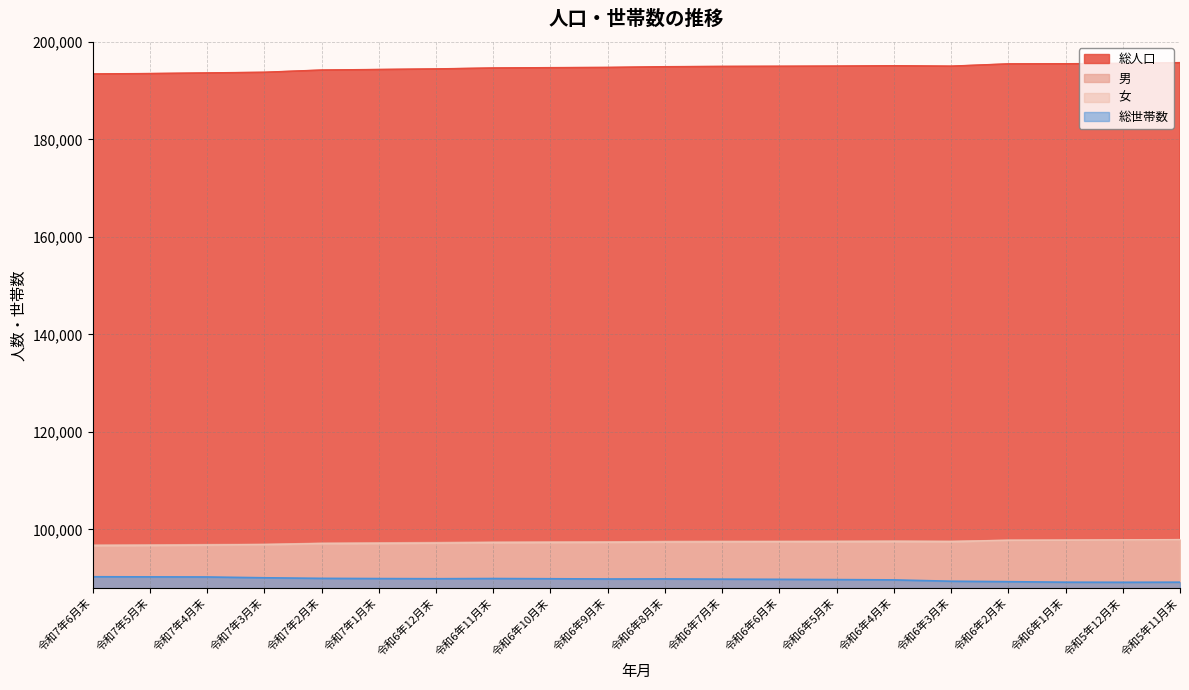

What is the difference between the highest and lowest values at 令和5年12月末?

106449